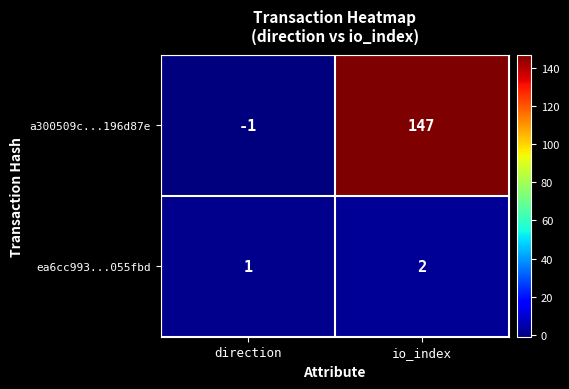

The ea6cc993...055fbd series shows 1 at direction. True or false?

True